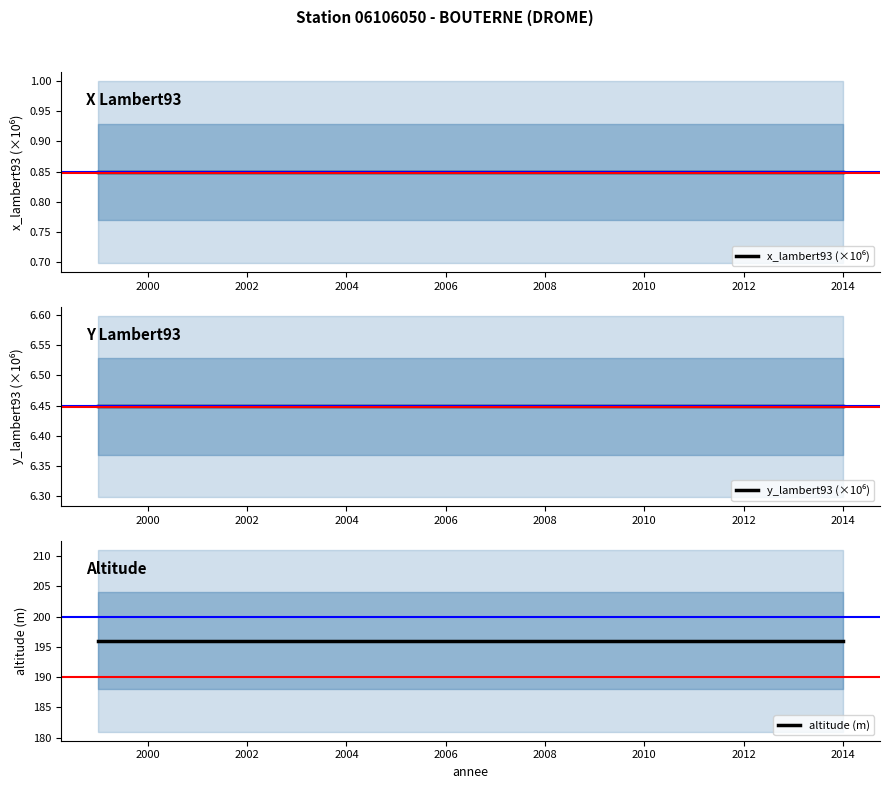

True or false: y_lambert93 (×10⁶) has a value of 6.4 at 2014.

True